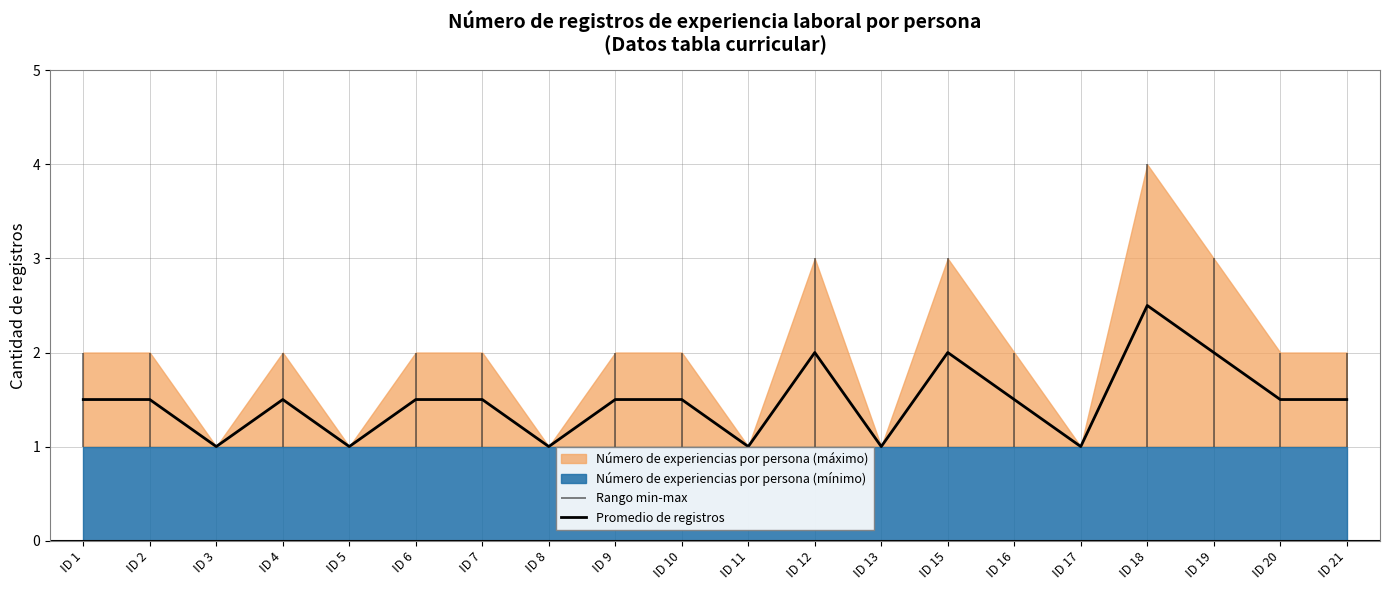

Reading right to left, what are all the values shown in this chart?

ID 21=1.5	ID 20=1.5	ID 19=2.0	ID 18=2.5	ID 17=1.0	ID 16=1.5	ID 15=2.0	ID 13=1.0	ID 12=2.0	ID 11=1.0	ID 10=1.5	ID 9=1.5	ID 8=1.0	ID 7=1.5	ID 6=1.5	ID 5=1.0	ID 4=1.5	ID 3=1.0	ID 2=1.5	ID 1=1.5